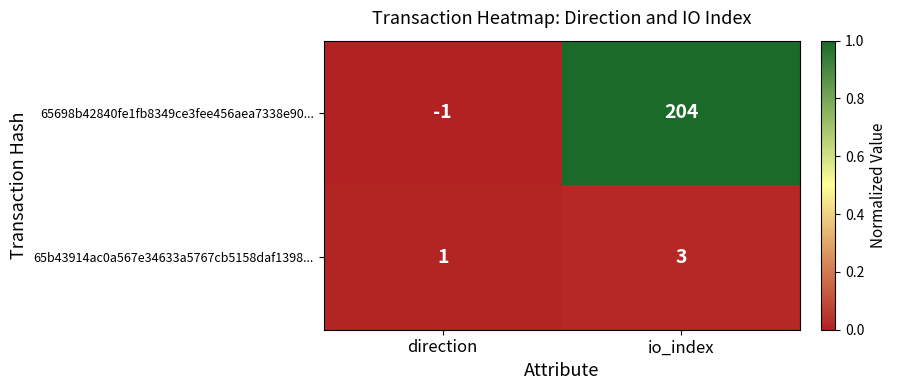

What is the difference between the maximum and minimum values in the 65698b42840fe1fb8349ce3fee456aea7338e90... series?

205